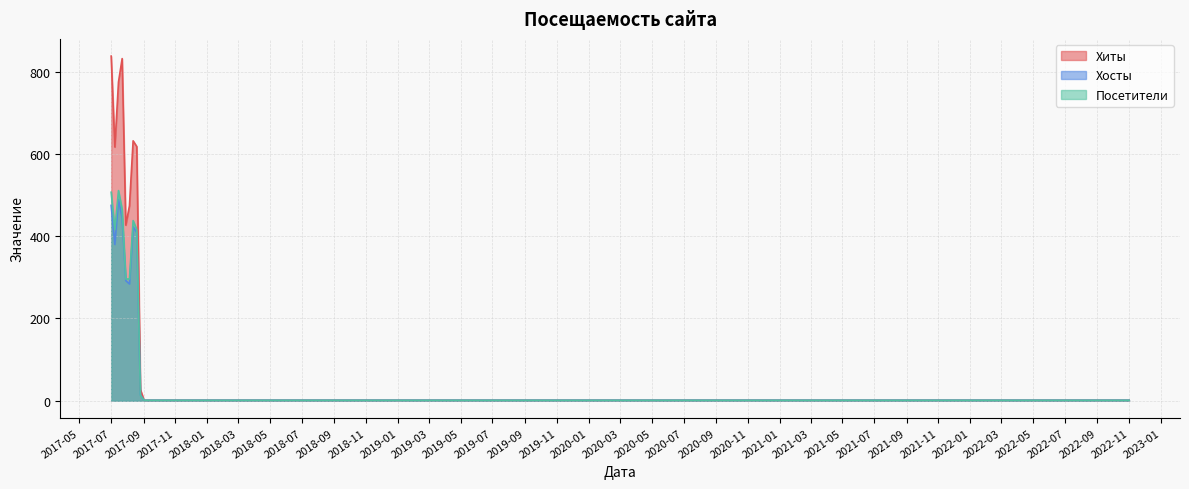

What is the greatest value displayed?

838